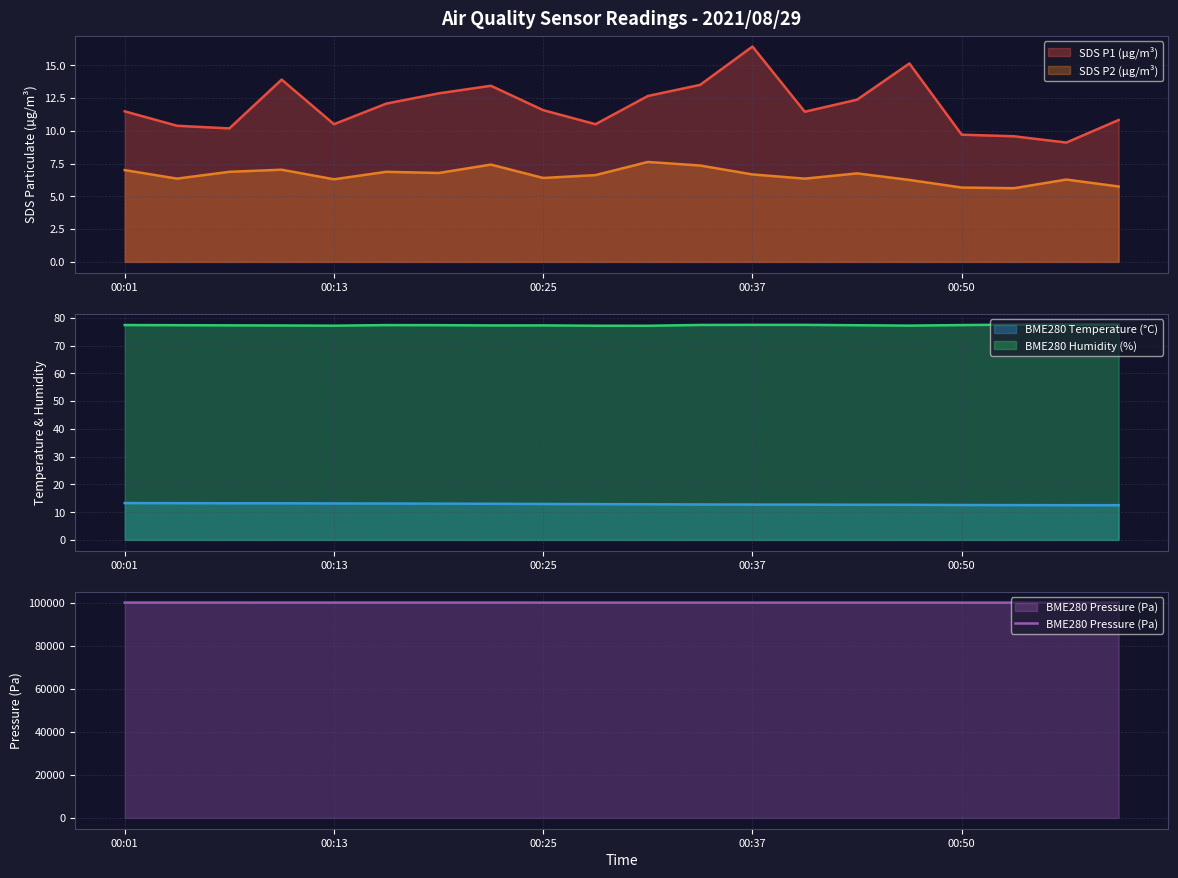

What is the difference between the second highest and second lowest values in the BME280 Temperature (°C) series?

0.7